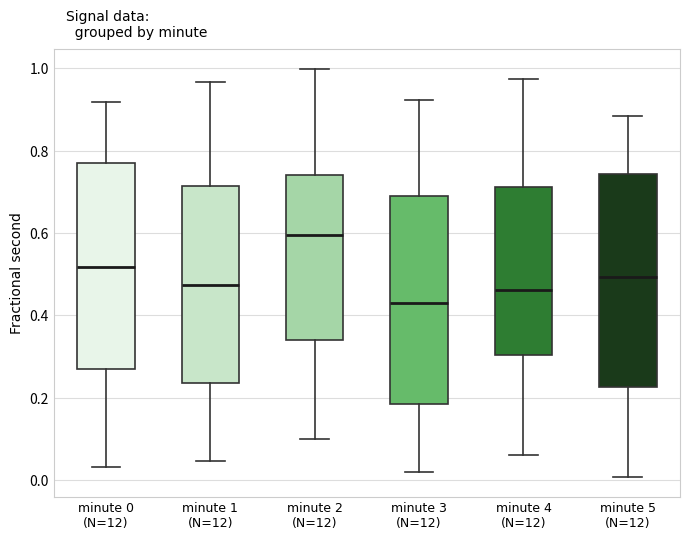

Reading left to right, transcribe this box plot: for each box, give where its median line is, the range the box spans, and where its two whiskers end, as read against the y-axis. The values are not printed on the chart, so give them approximately, as read against the axis.

minute 0 (N=12): median 0.52, box 0.26 to 0.78, whiskers 0.04 to 0.92
minute 1 (N=12): median 0.48, box 0.24 to 0.72, whiskers 0.04 to 0.96
minute 2 (N=12): median 0.60, box 0.34 to 0.74, whiskers 0.10 to 1.00
minute 3 (N=12): median 0.42, box 0.18 to 0.70, whiskers 0.02 to 0.92
minute 4 (N=12): median 0.46, box 0.30 to 0.72, whiskers 0.06 to 0.98
minute 5 (N=12): median 0.50, box 0.22 to 0.74, whiskers 0.00 to 0.88